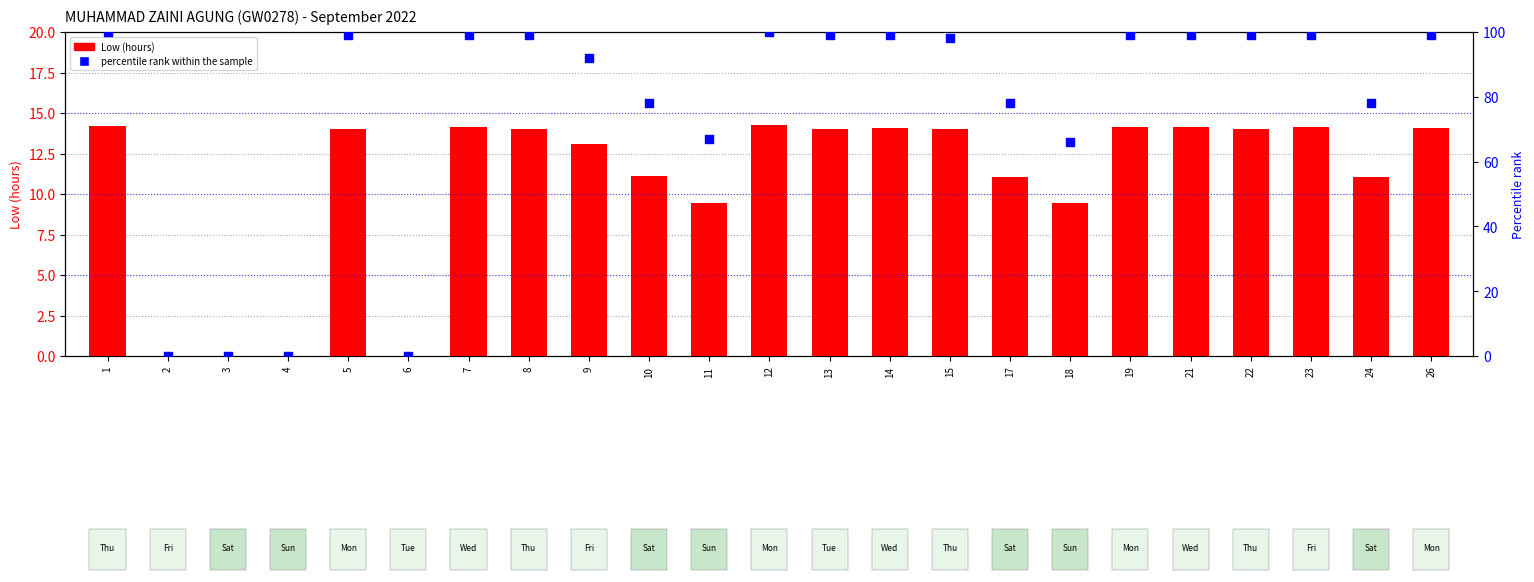

Which series contains the lowest Y value?

Low (hours)